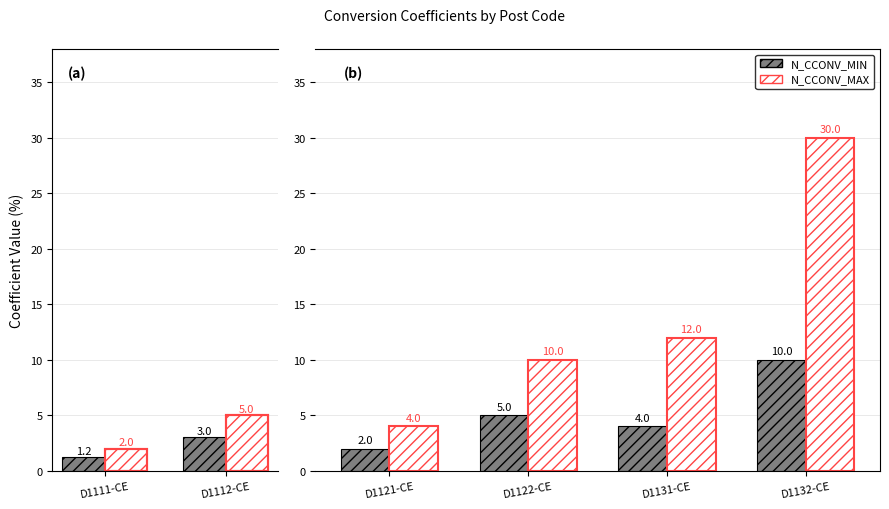

What is the greatest value displayed?

30